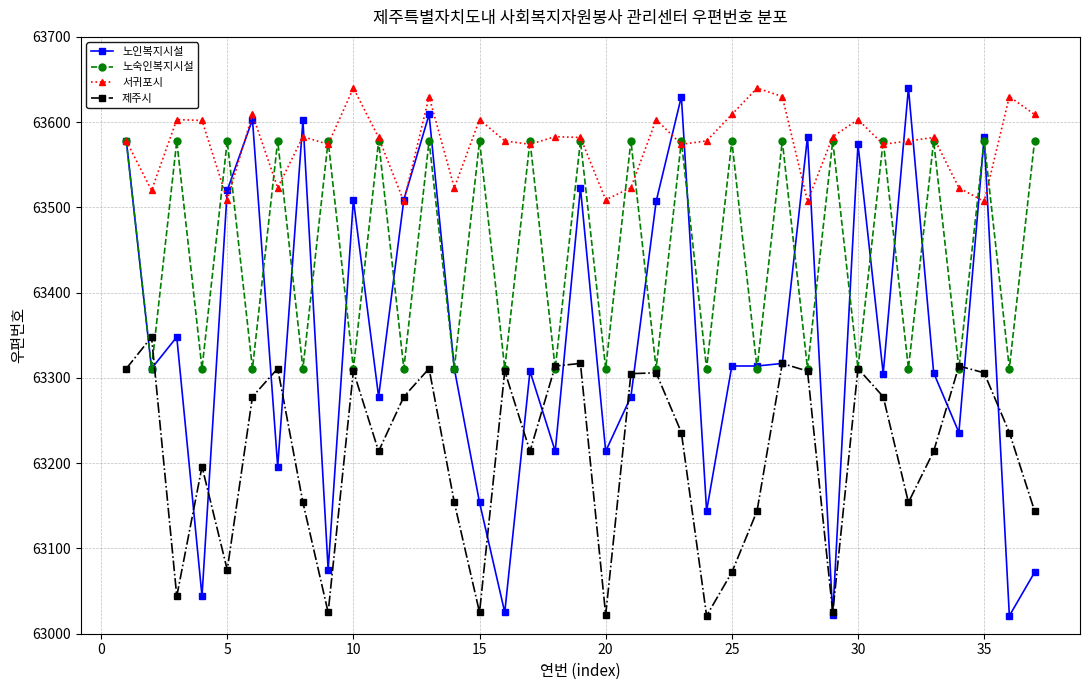

List the series in order of their overall mean, lowest first.

제주시, 노인복지시설, 노숙인복지시설, 서귀포시